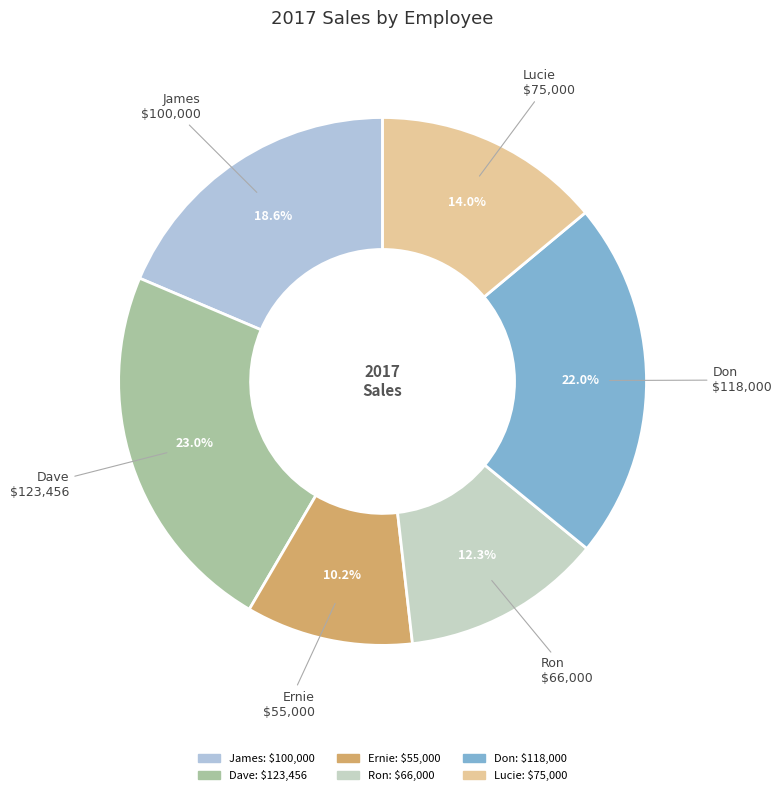

To the nearest percent, what portion does Ernie represent?

10%